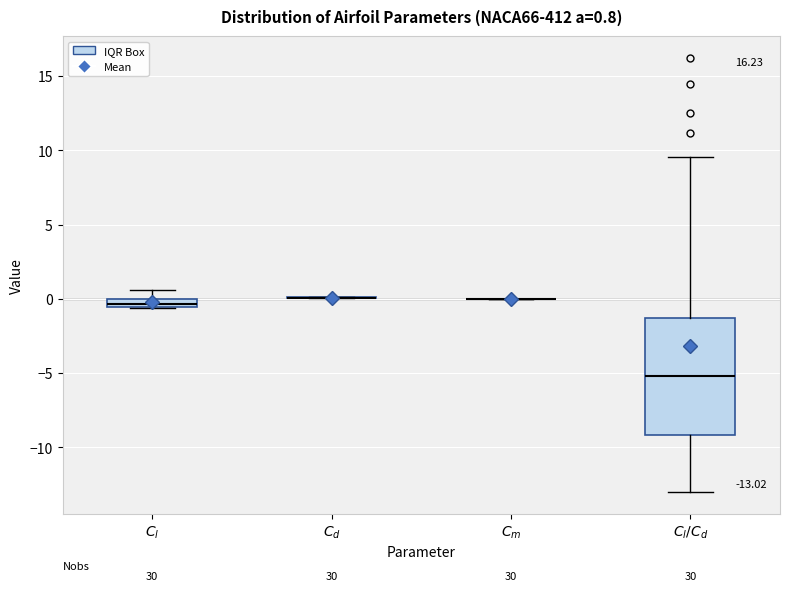

Which box is the tallest, from its lower edge to its upper edge?

$C_l/C_d$